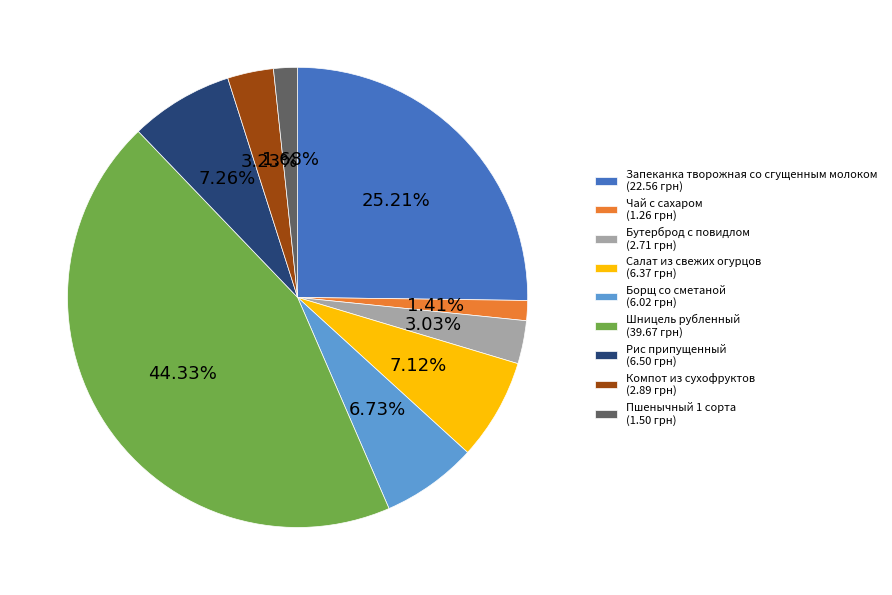

To the nearest percent, what is the combined percentage of Пшенычный 1 сорта and Запеканка творожная со сгущенным молоком?

27%